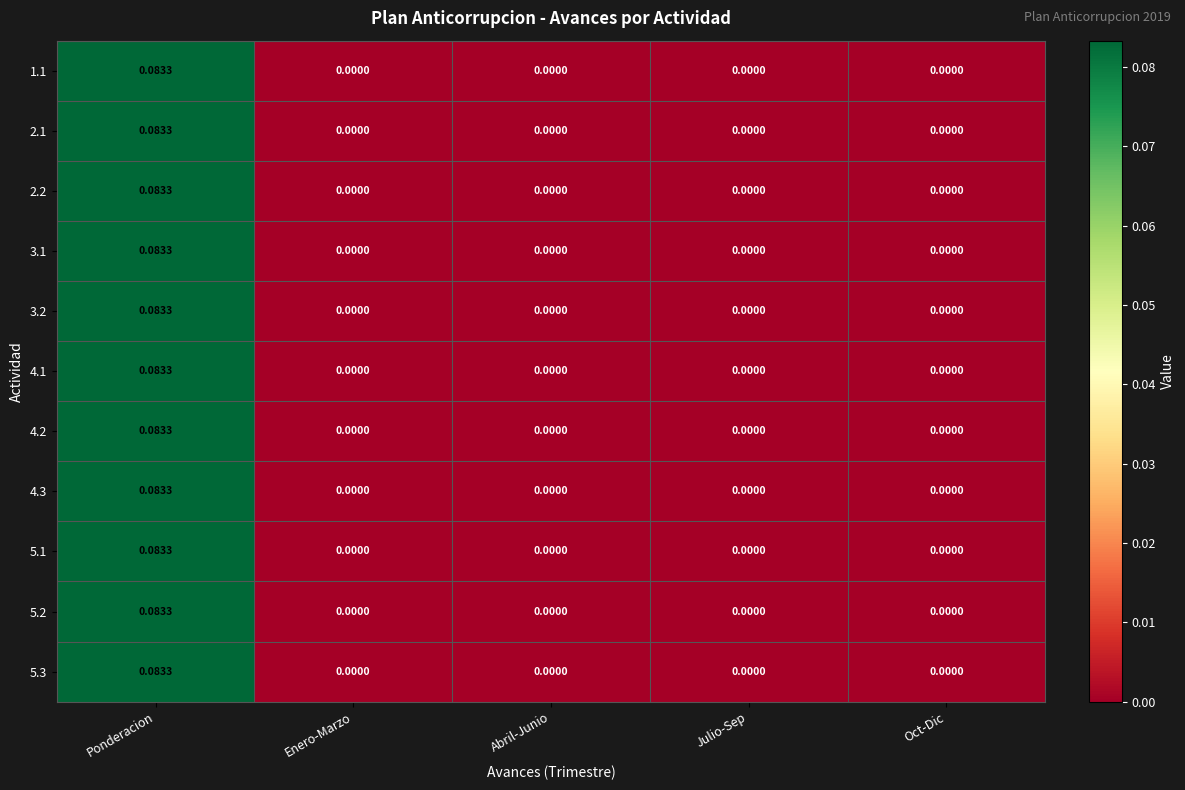

At which label does 4.2 reach its peak?

Ponderacion